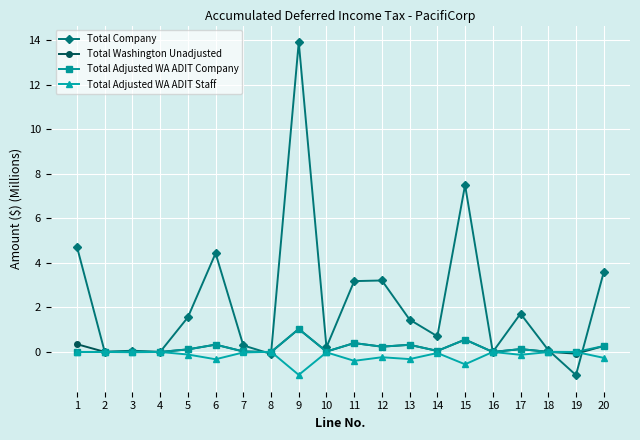

True or false: Total Company has more than 2 points higher than both neighbors.

True